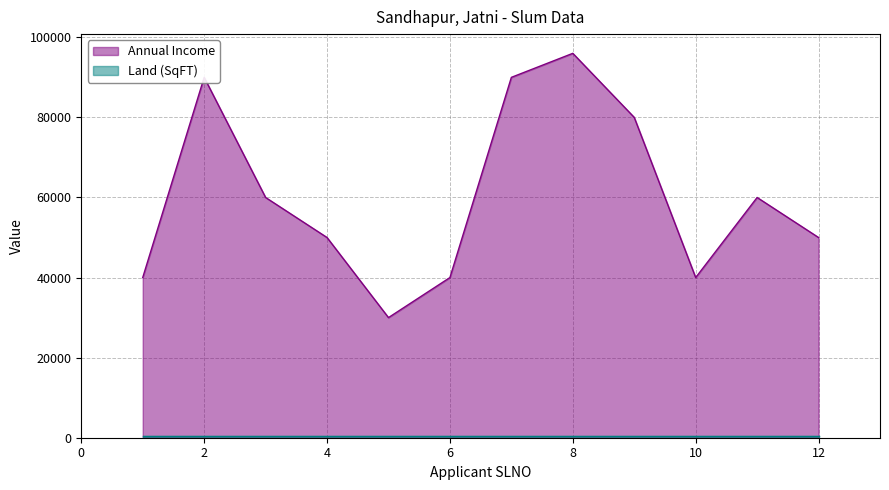

Reading right to left, transcribe all the data shown in this chart.

50000	60000	40000	80000	96000	90000	40000	30000	50000	60000	90000	40000